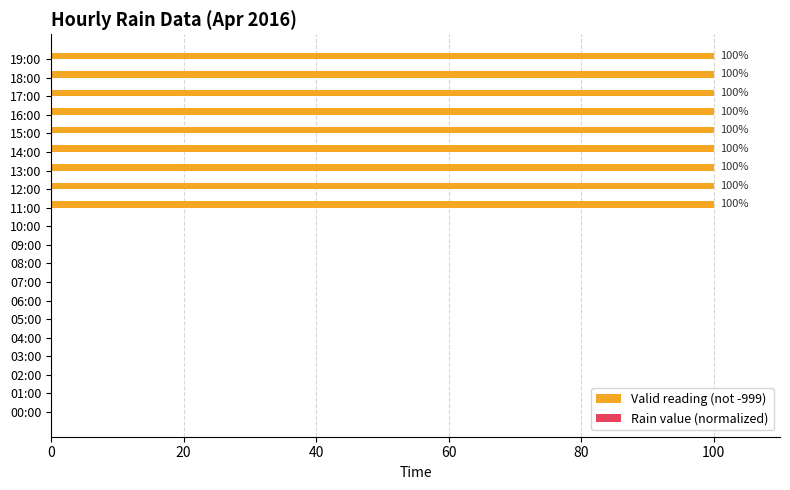

Are the bars horizontal?

Yes